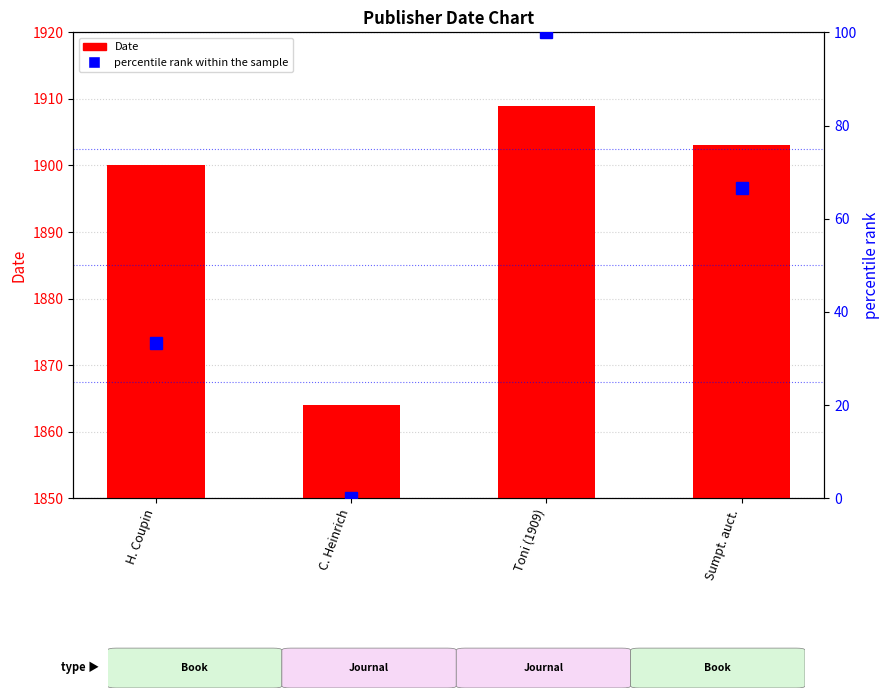

True or false: percentile rank within the sample has a value of 6.9 at H. Coupin.

False